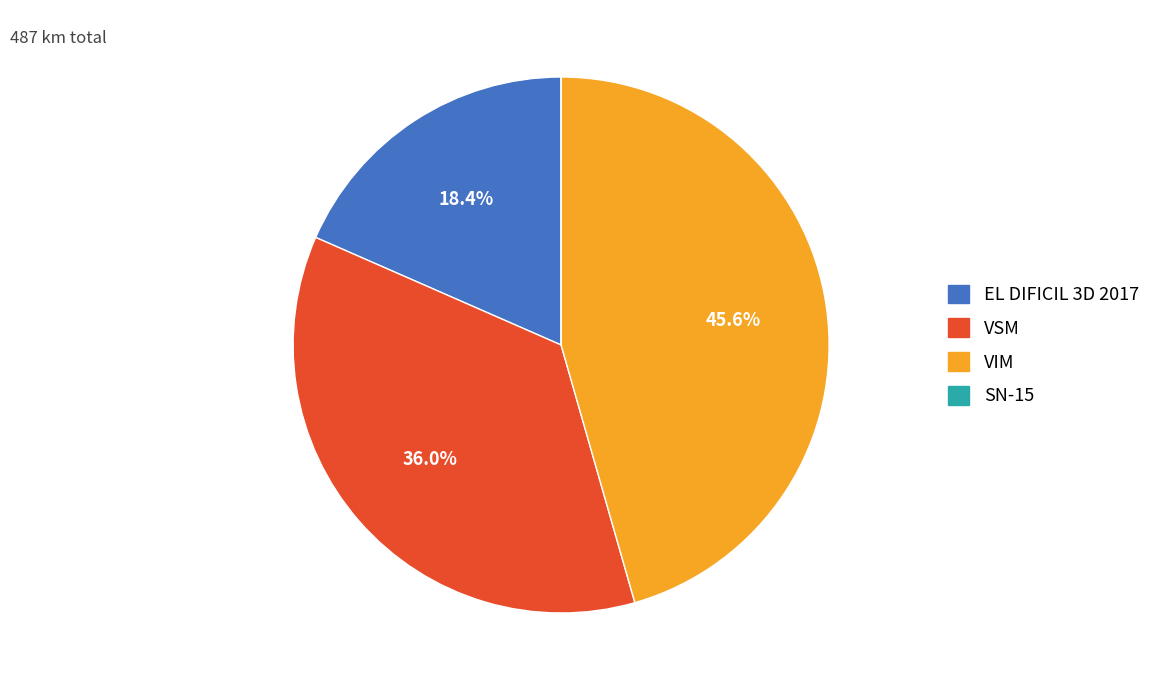

How much of the chart is everything except VSM?

64.0%